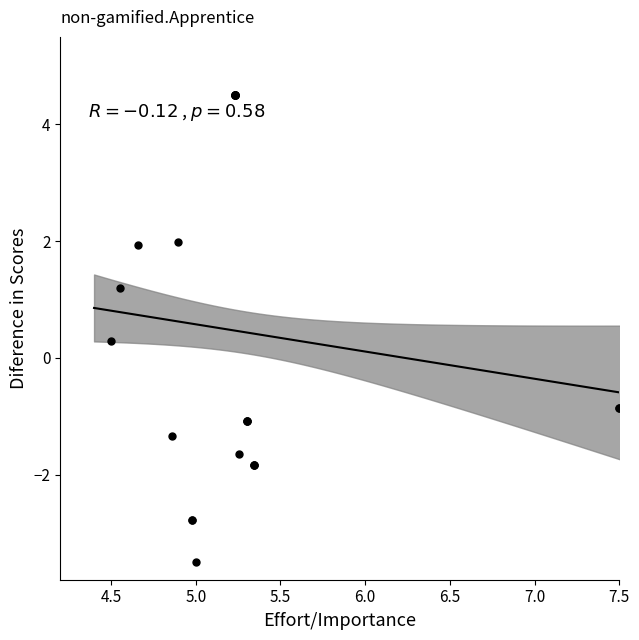

What Y value in the scatter plot is closest to 0?

0.3